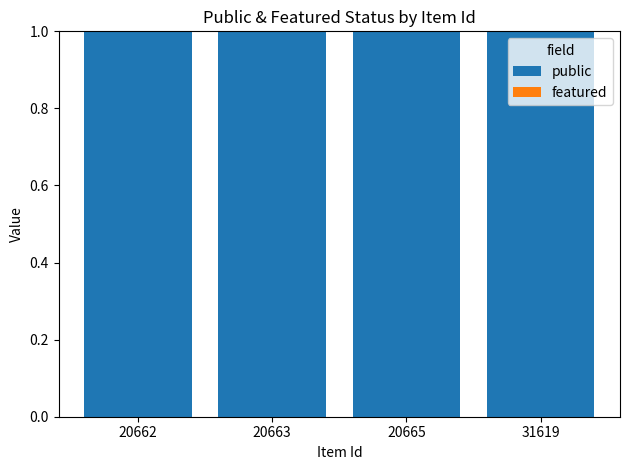

What are all the series names shown in the legend?

public, featured